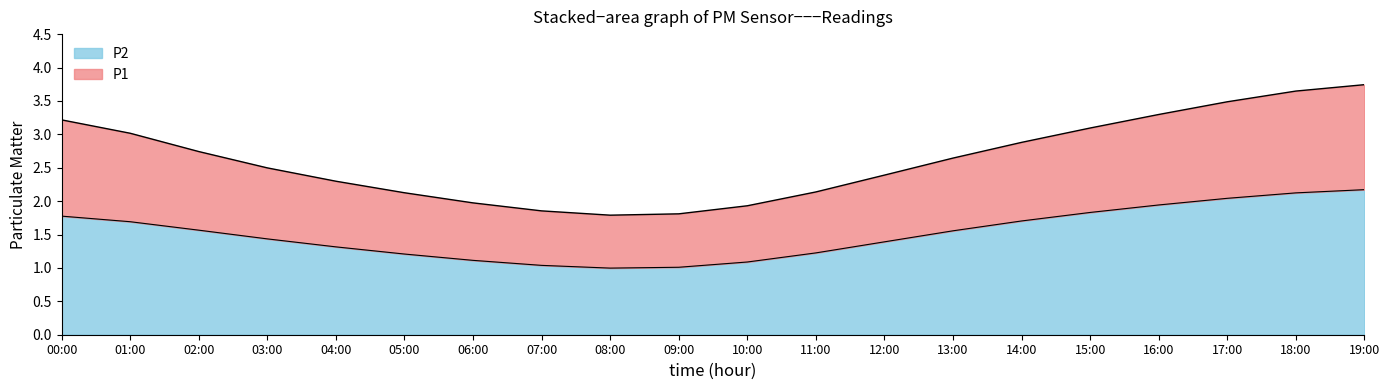

The P1 series shows 1.9 at 07:00. True or false?

True